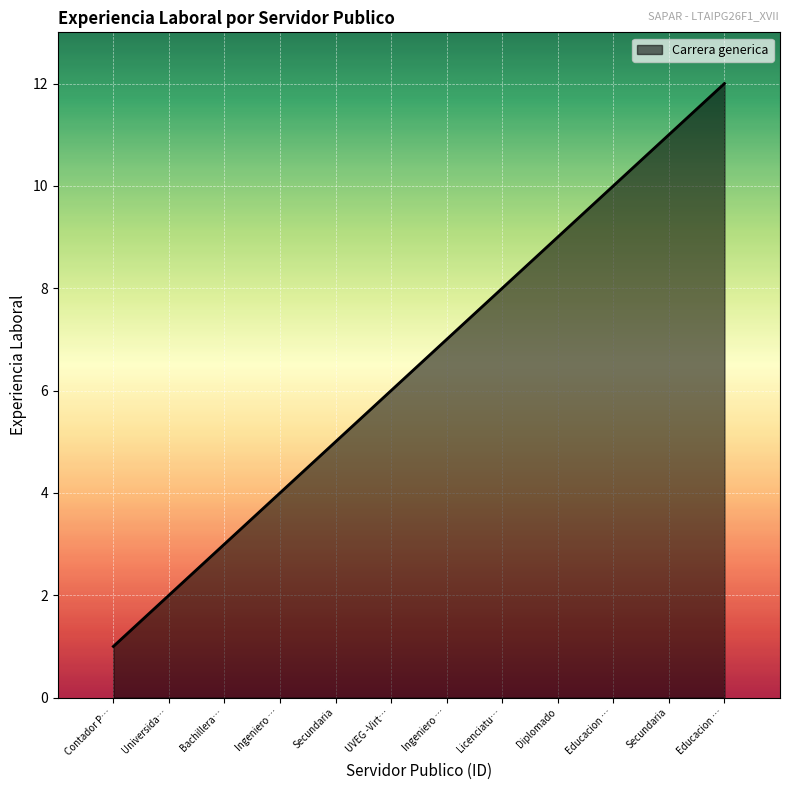

How many lines are shown in the chart?

1